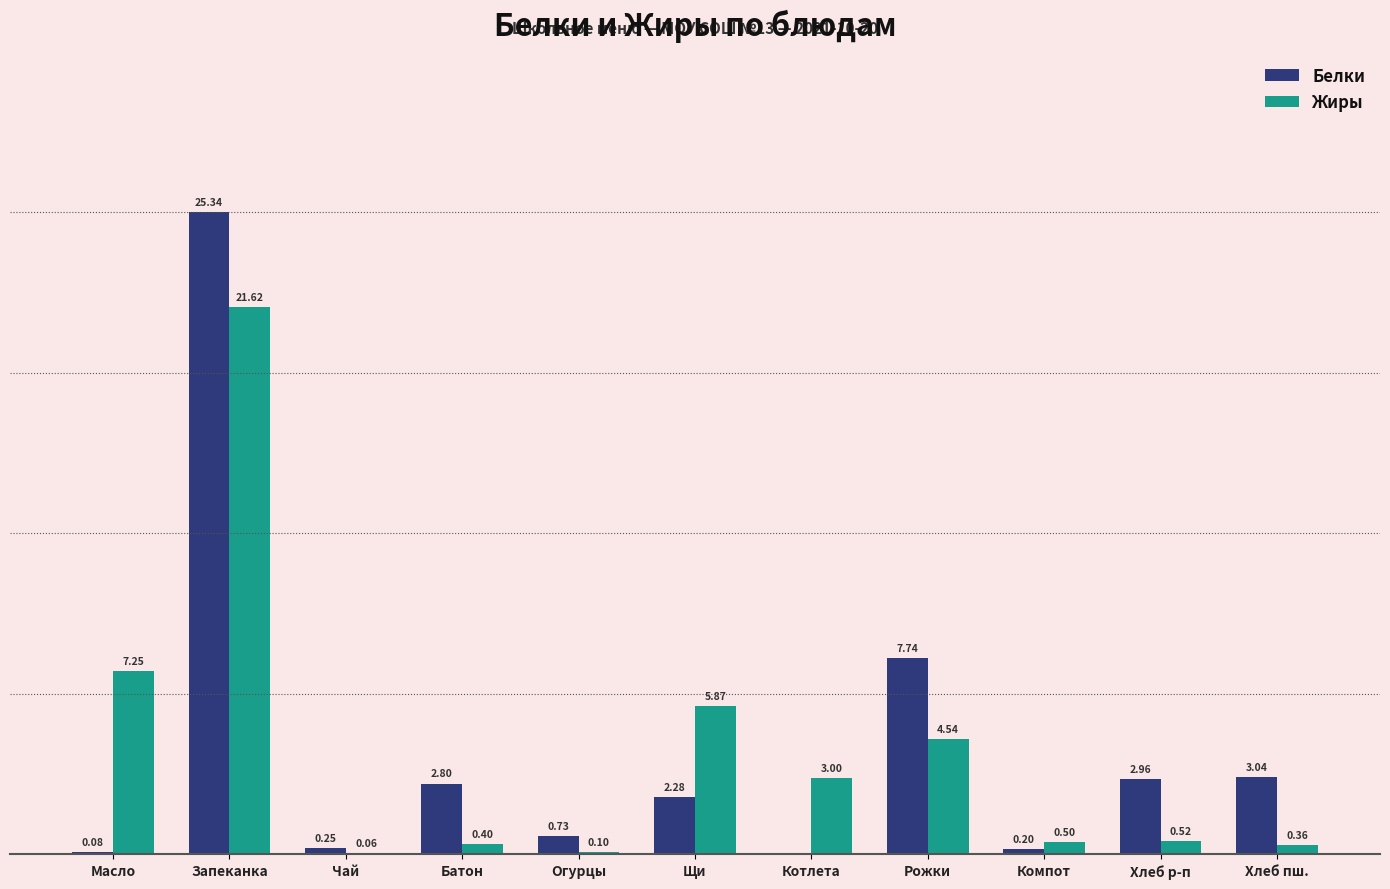

Where does the Белки series first go above 2?

Запеканка